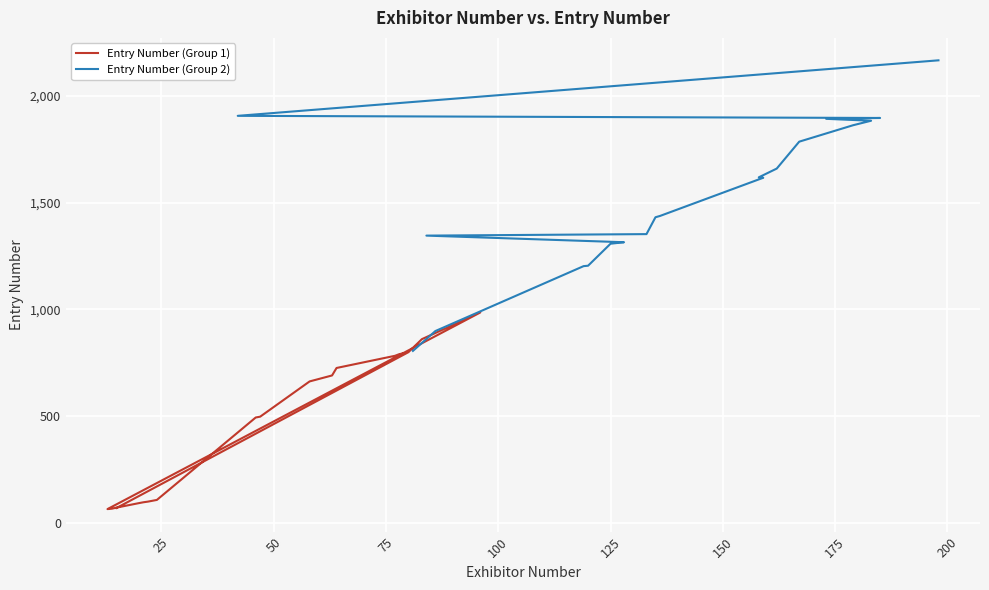

What is the value of the Entry Number (Group 2) point at the 18th from the left?

1897